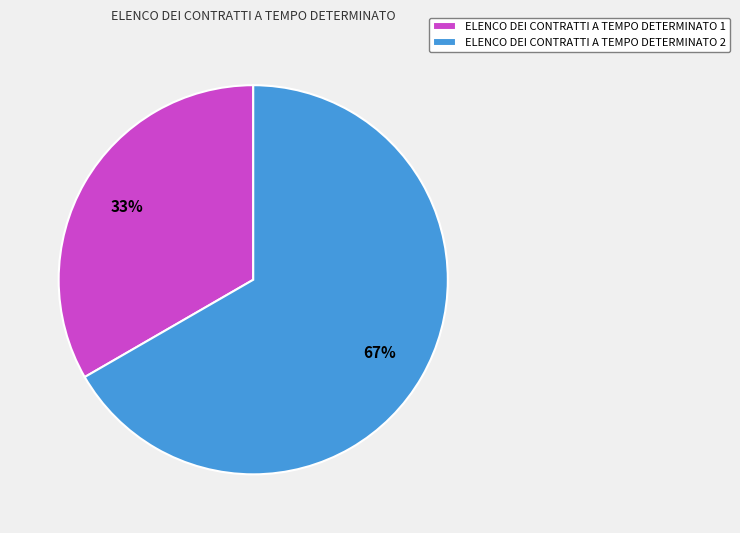

To the nearest percent, what is the average slice percentage?

50%